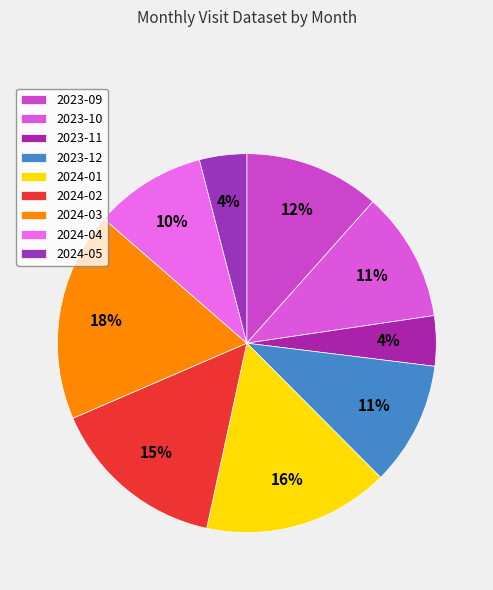

Which slice is the largest?

2024-03